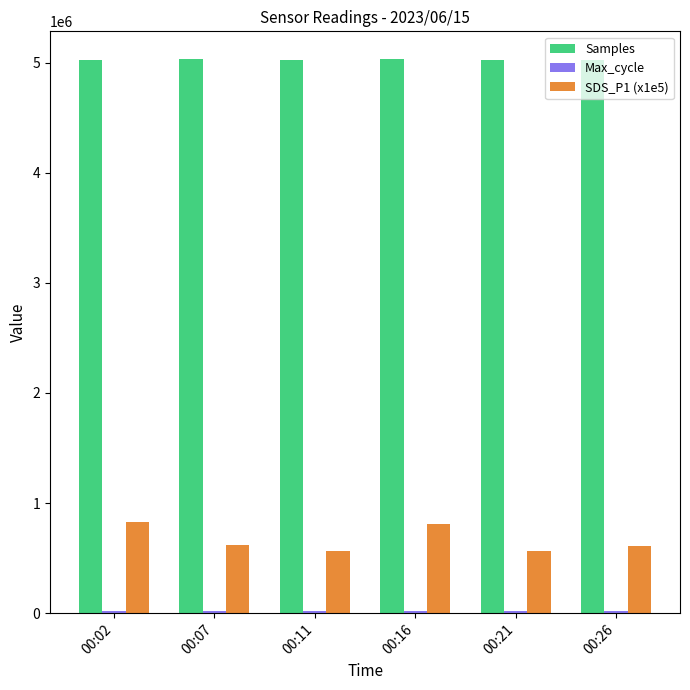

Which series has the widest spread of values?

SDS_P1 (x1e5)